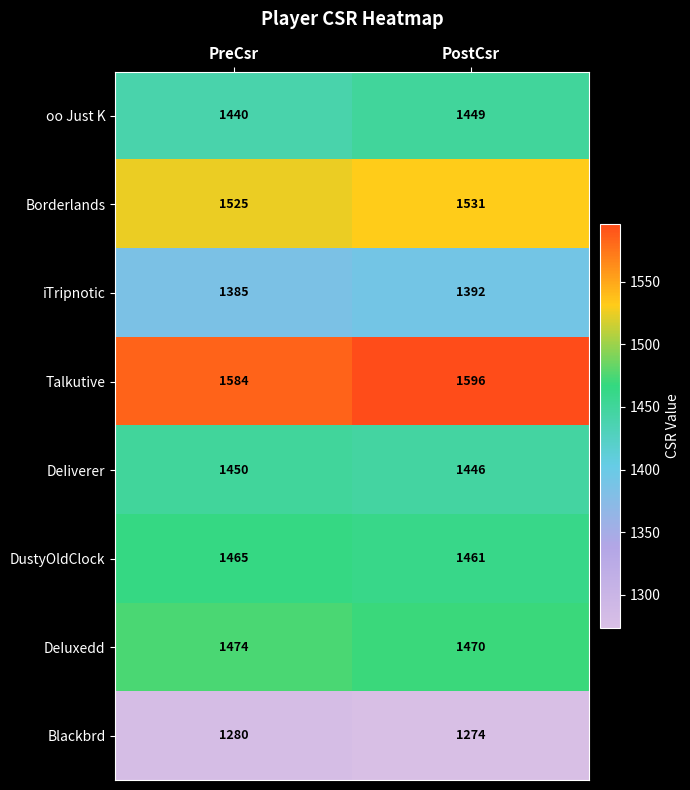

What is the total value across all series at PreCsr?

11603